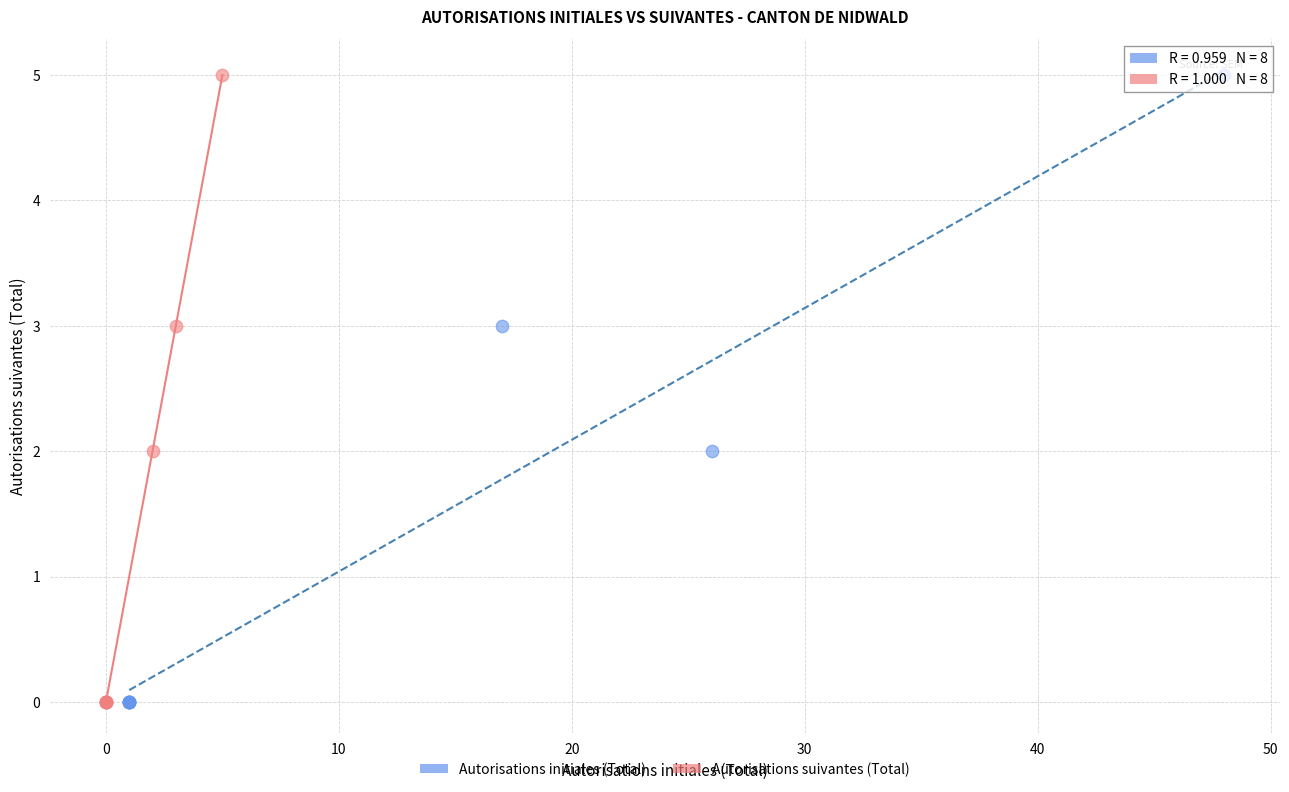

What are all the series names shown in the legend?

Autorisations initiales (Total), Autorisations suivantes (Total)